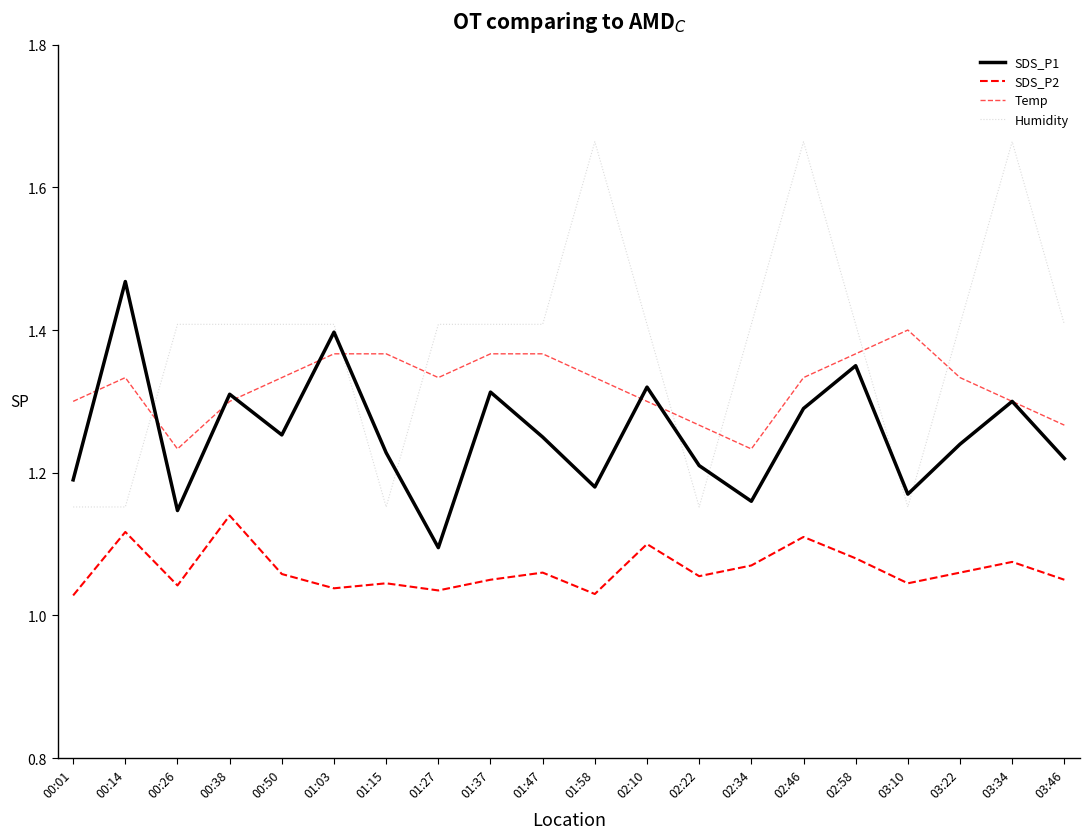

Does the chart display data point markers on the line(s)?

No